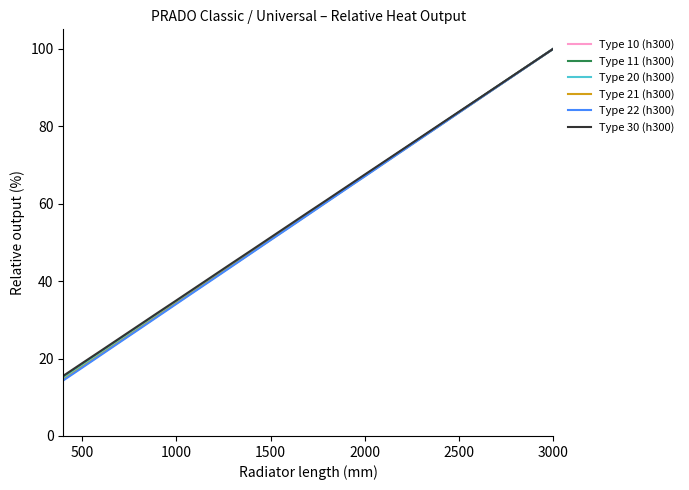

What is the sum of all Type 22 (h300) values?

1125.7